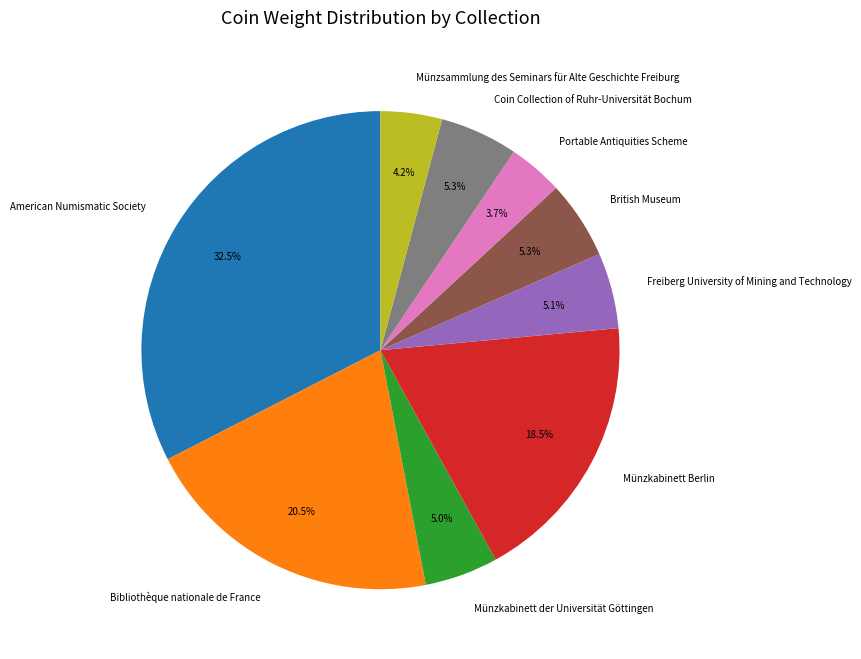

Is there any slice that represents more than half of the pie?

No